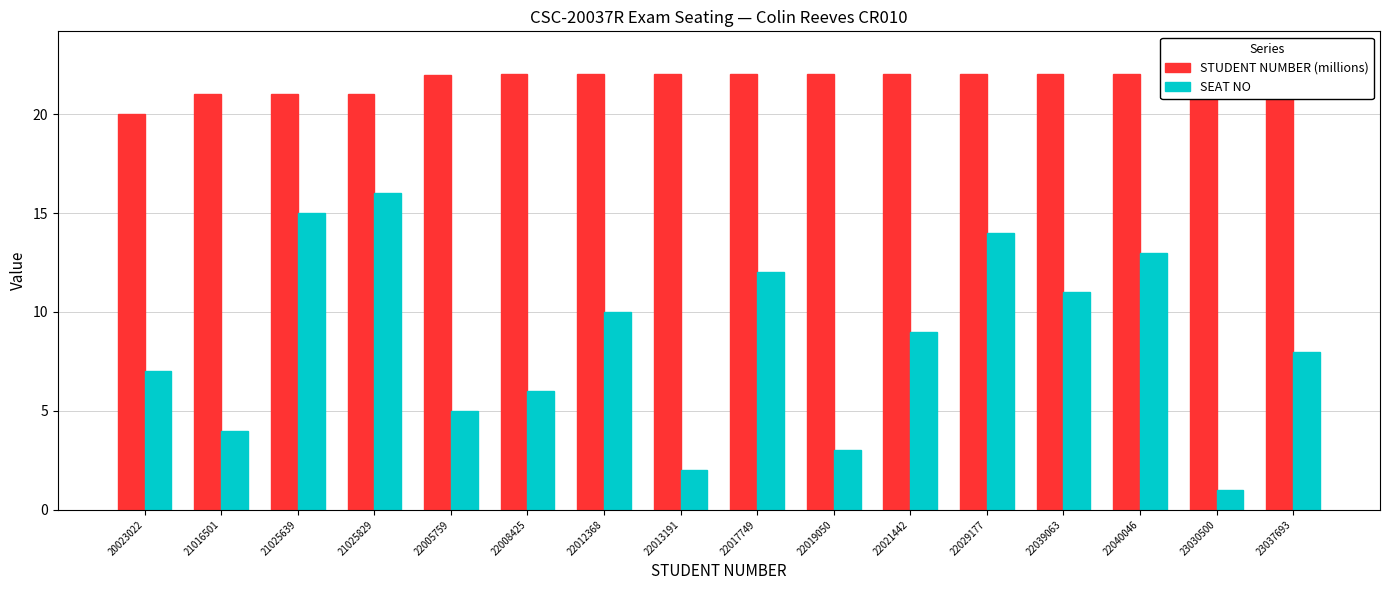

Reading left to right, extract all data points from this chart.

STUDENT NUMBER (millions): 20023022=20.0	21016501=21.0	21025639=21.0	21025829=21.0	22005759=22.0	22008425=22.0	22012368=22.0	22013191=22.0	22017749=22.0	22019050=22.0	22021442=22.0	22029177=22.0	22039063=22.0	22040046=22.0	23030500=23.0	23037693=23.0
SEAT NO: 20023022=7.0	21016501=4.0	21025639=15.0	21025829=16.0	22005759=5.0	22008425=6.0	22012368=10.0	22013191=2.0	22017749=12.0	22019050=3.0	22021442=9.0	22029177=14.0	22039063=11.0	22040046=13.0	23030500=1.0	23037693=8.0